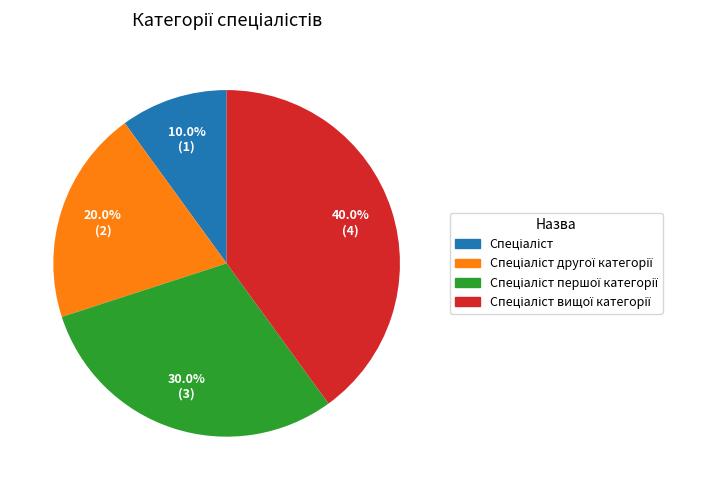

Is there a majority slice in this chart?

No